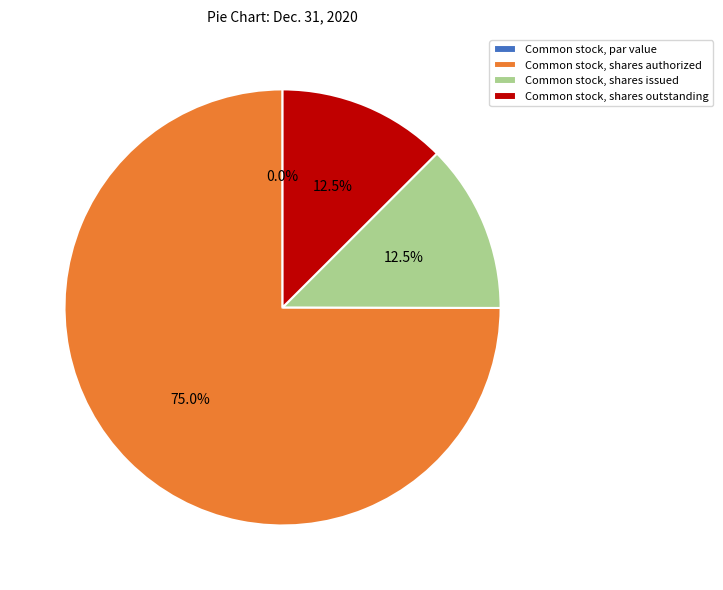

What is the largest slice in the pie chart?

Common stock, shares authorized